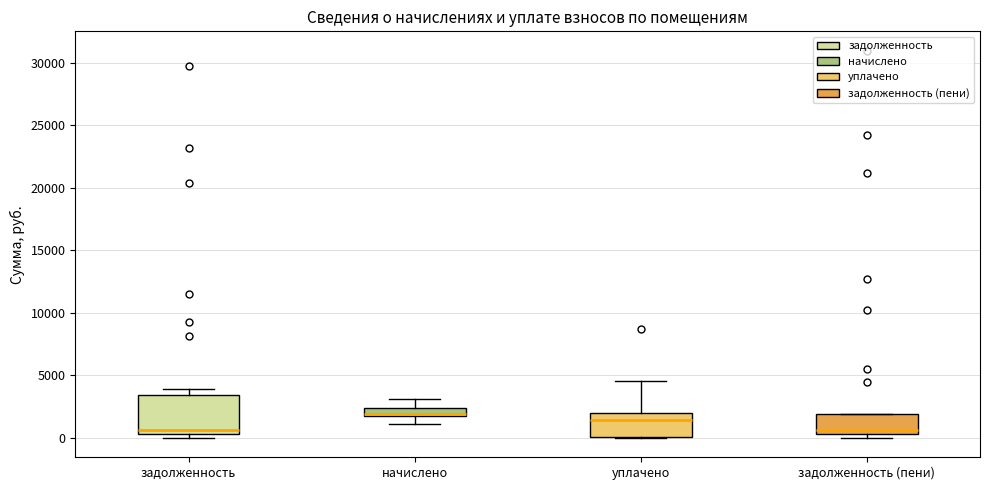

Which box is the tallest, from its lower edge to its upper edge?

задолженность